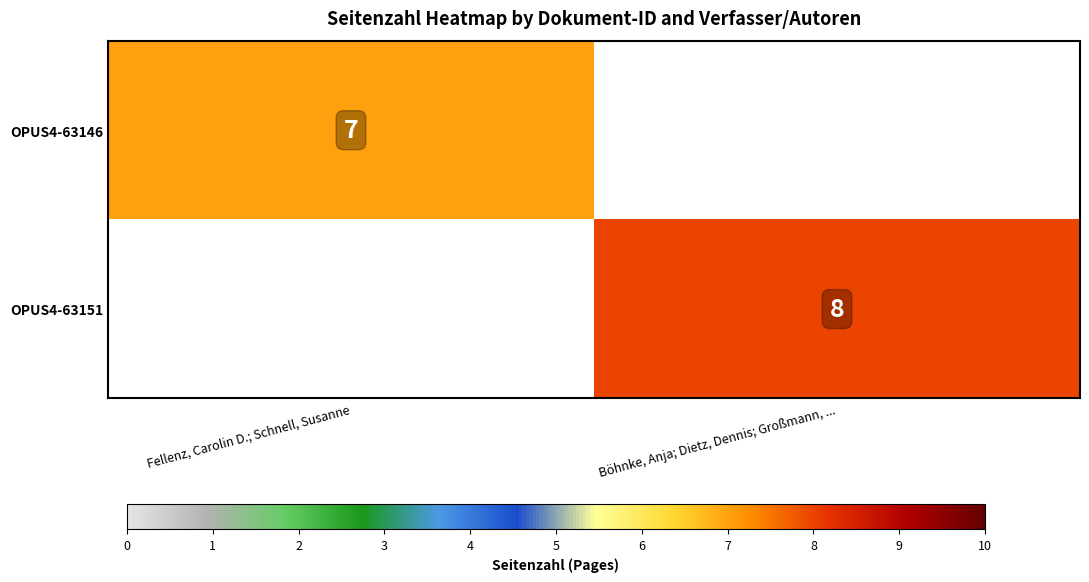

Is the value of OPUS4-63151 at Böhnke, Anja; Dietz, Dennis; Großmann, ... greater than the value of OPUS4-63146 at Fellenz, Carolin D.; Schnell, Susanne?

Yes